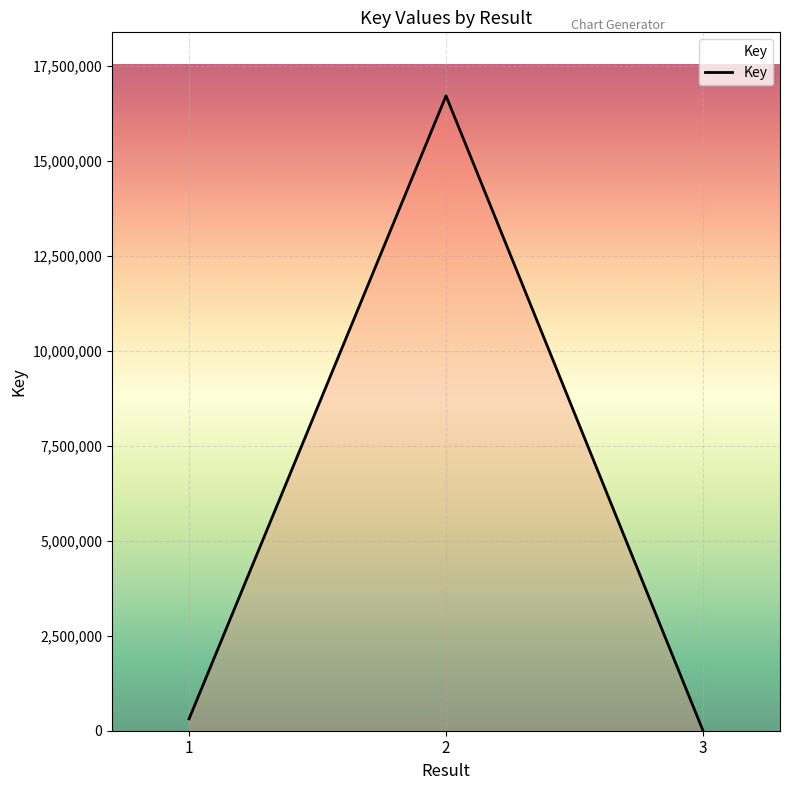

How many lines are shown in the chart?

1